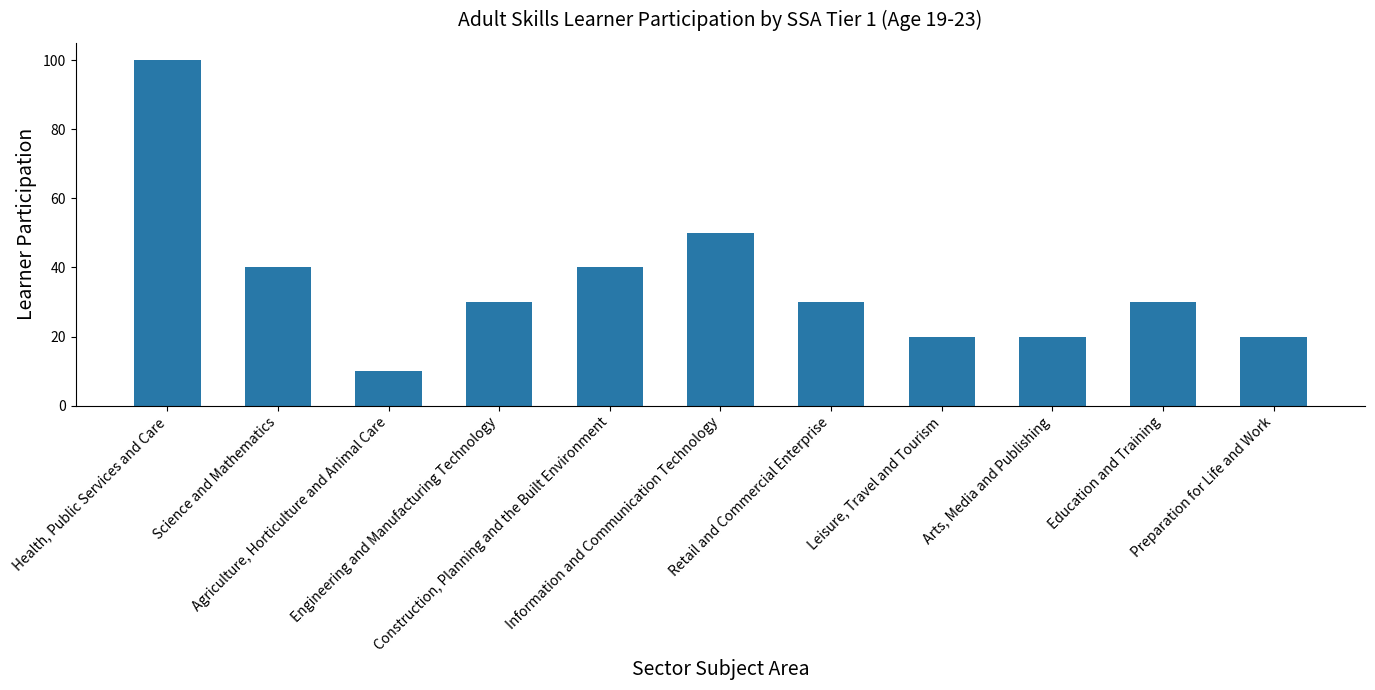

Where is the data nearest to the value 55?

Information and Communication Technology